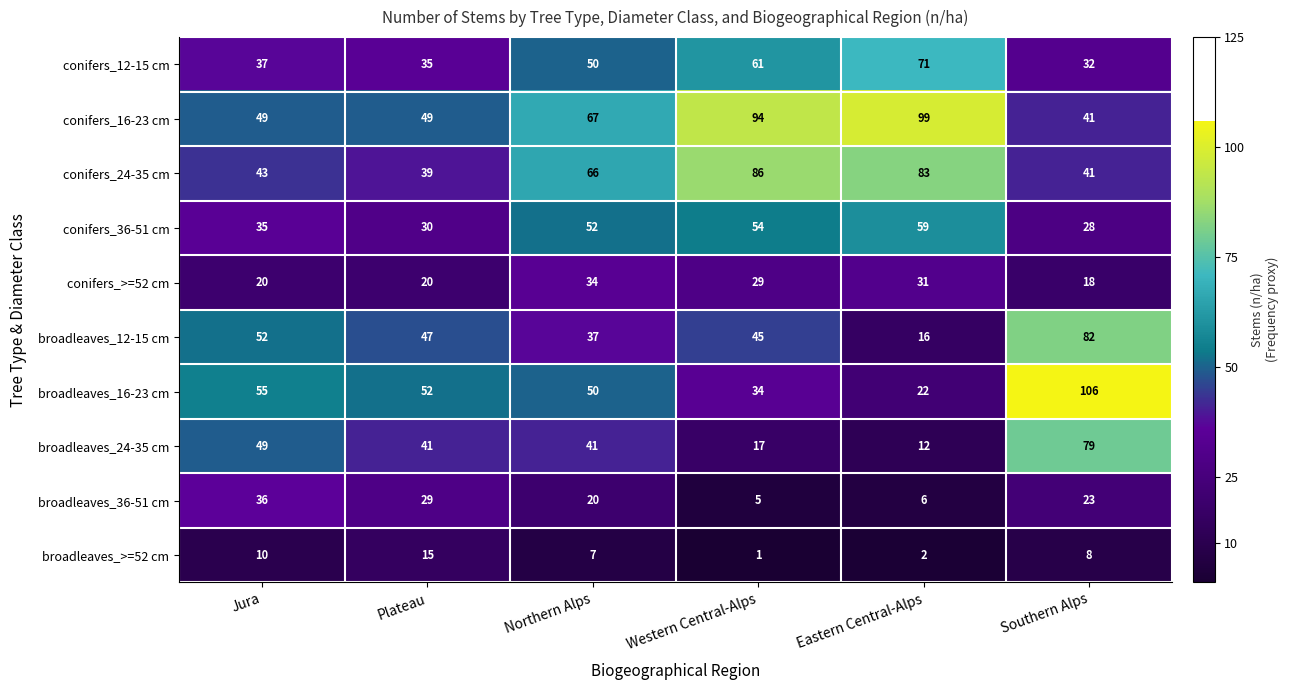

At which category does the chart reach its peak across all series?

Southern Alps